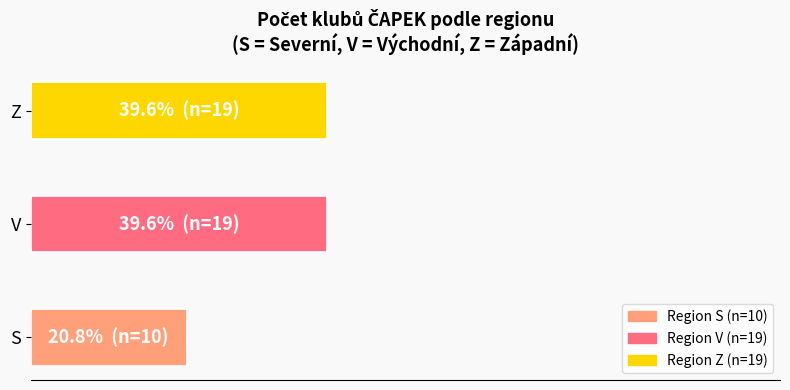

Does the chart contain stacked bars?

No